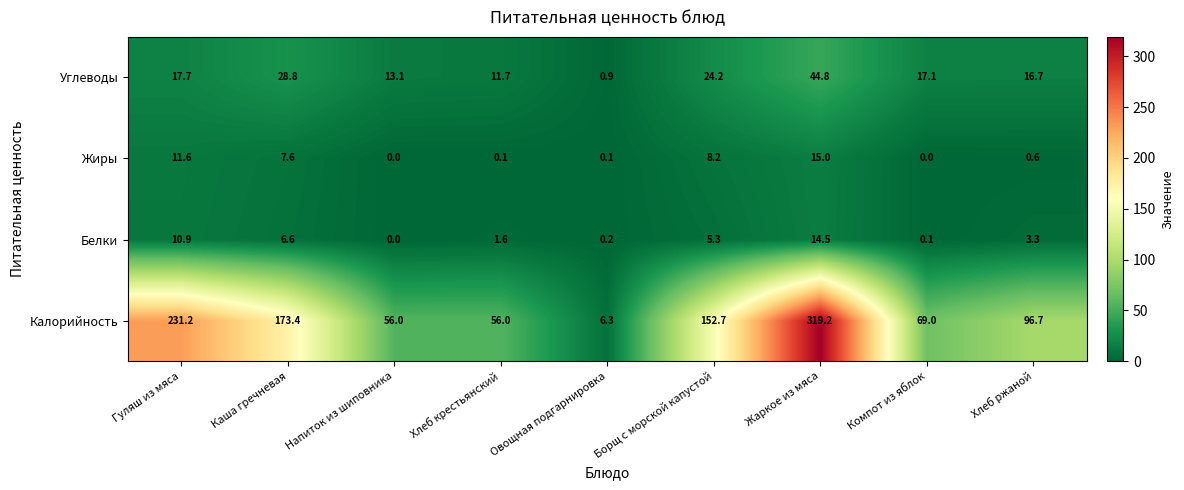

The value of Углеводы at Хлеб ржаной is 28.4. True or false?

False